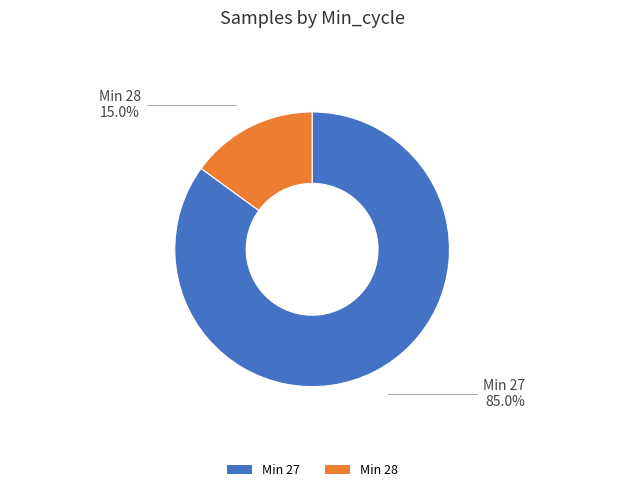

Does Min 27 represent more than half of the total?

Yes